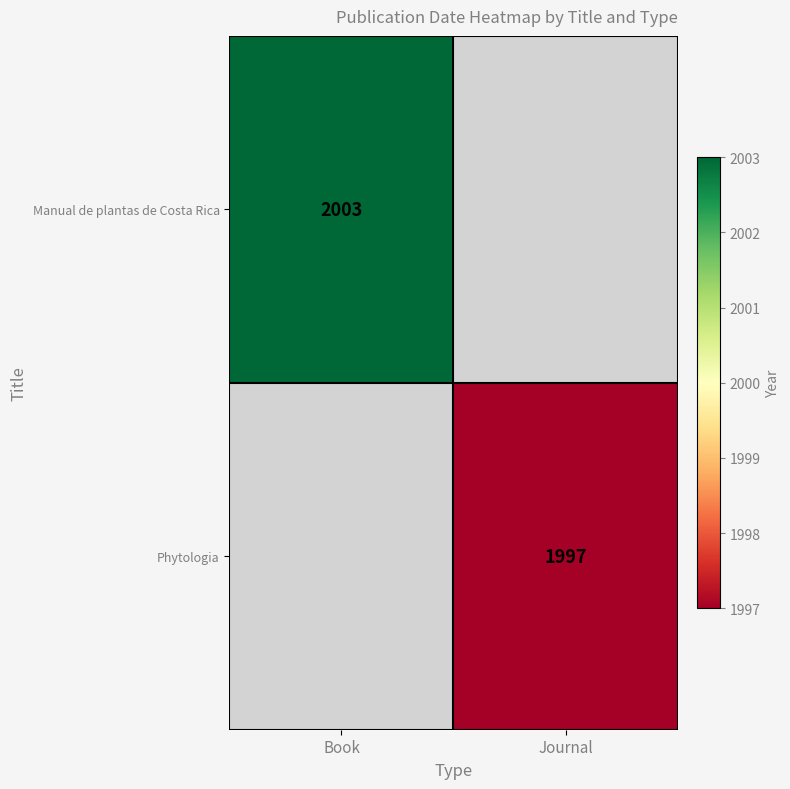

What is the smallest value displayed?

1997.0